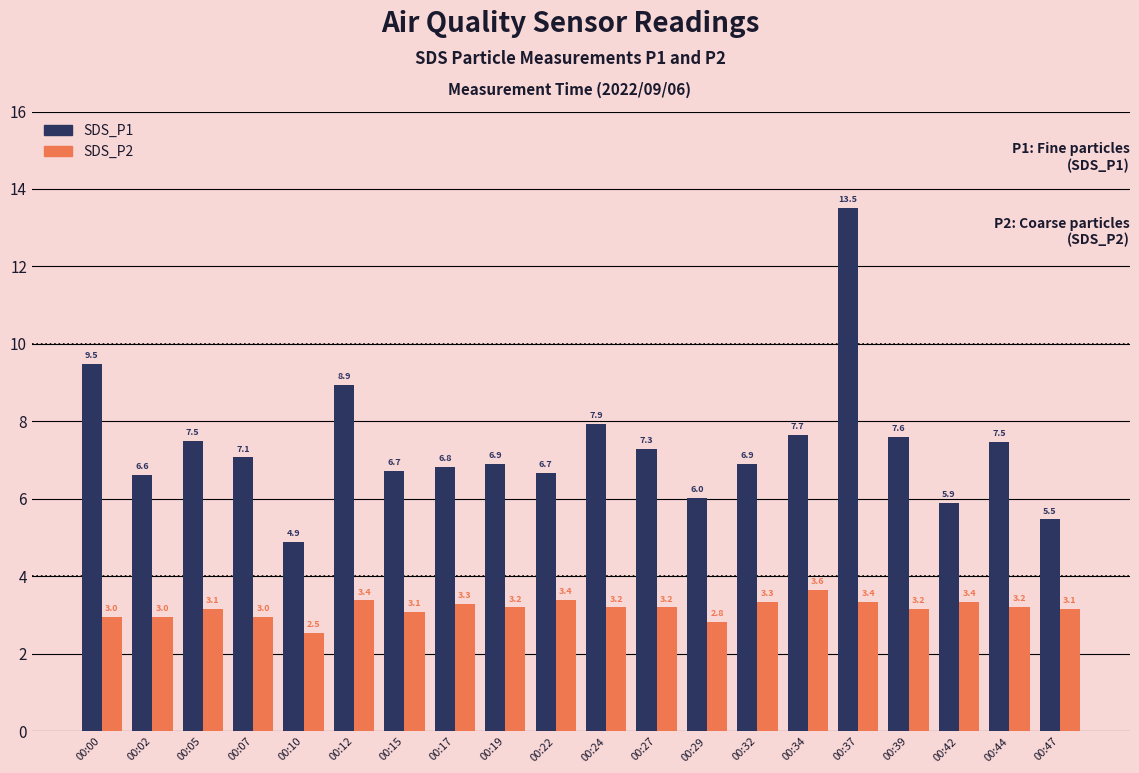

At which label is SDS_P1 closest to 9?

00:12